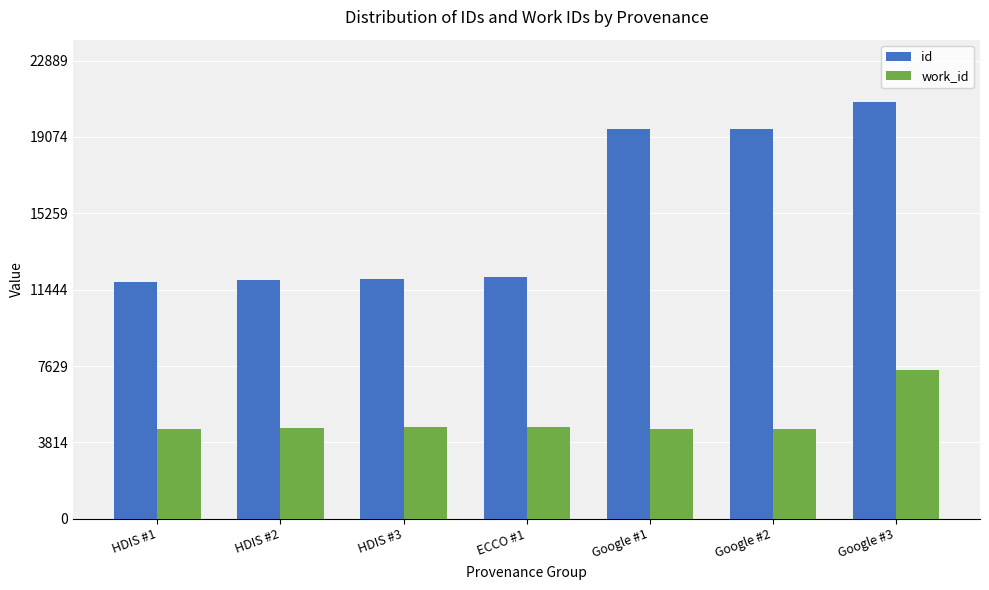

Rank the series by their average value, from lowest to highest.

work_id, id